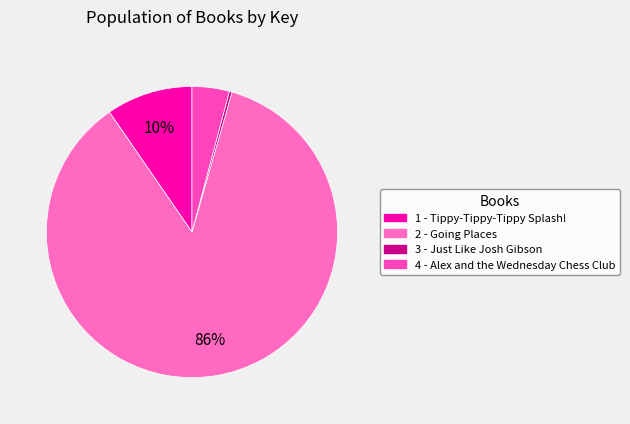

Which category has the smallest portion of the pie?

3 - Just Like Josh Gibson